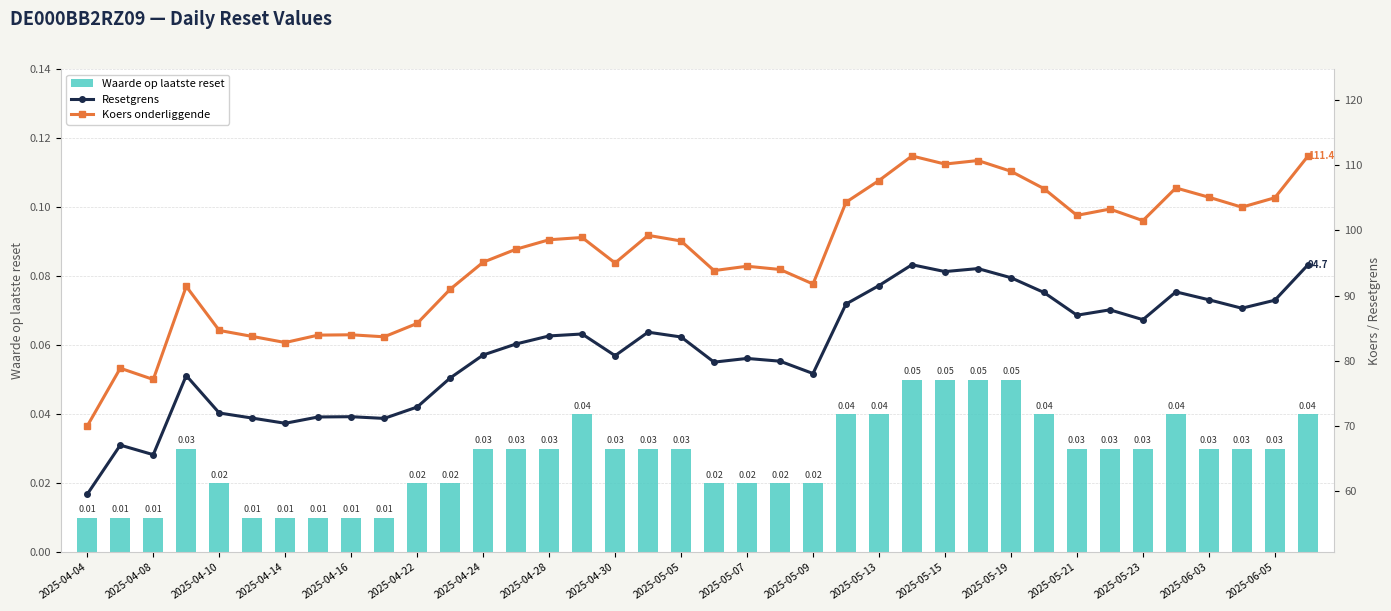

Reading left to right, what are all the values shown in this chart?

Waarde op laatste reset: 0.0	0.0	0.0	0.0	0.0	0.0	0.0	0.0	0.0	0.0	0.0	0.0	0.0	0.0	0.0	0.0	0.0	0.0	0.0	0.0	0.0	0.0	0.0	0.0	0.0	0.1	0.1	0.1	0.1	0.0	0.0	0.0	0.0	0.0	0.0	0.0	0.0	0.0
Resetgrens: 59.5	67.0	65.5	77.7	71.9	71.2	70.4	71.3	71.4	71.1	72.9	77.3	80.9	82.6	83.8	84.1	80.8	84.4	83.6	79.8	80.3	79.9	78.0	88.7	91.5	94.7	93.7	94.1	92.7	90.5	87.0	87.8	86.3	90.6	89.3	88.0	89.3	94.7
Koers onderliggende: 69.9	78.8	77.1	91.4	84.6	83.7	82.8	83.9	84.0	83.7	85.7	91.0	95.1	97.1	98.6	98.9	95.0	99.2	98.4	93.8	94.5	94.0	91.8	104.3	107.7	111.5	110.2	110.8	109.1	106.4	102.3	103.3	101.5	106.5	105.1	103.6	105.0	111.4